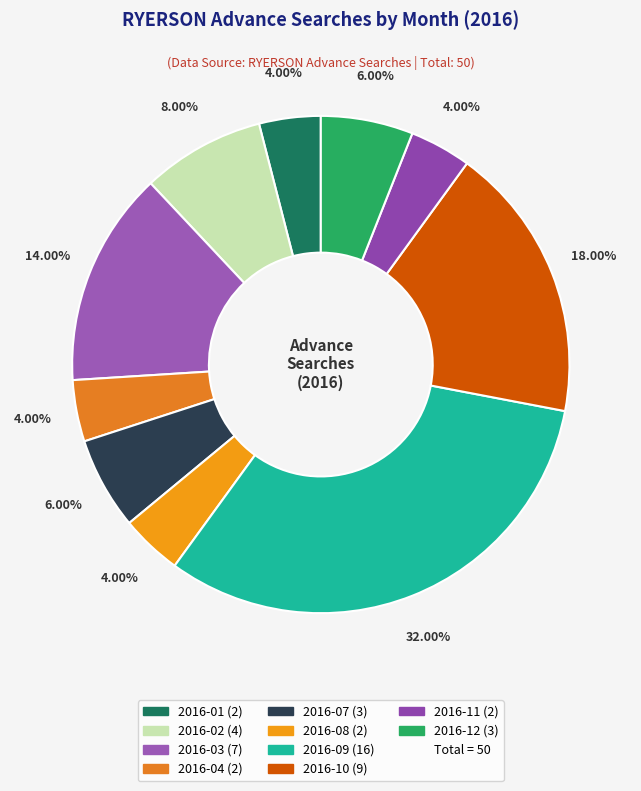

What is the largest slice in the pie chart?

2016-09